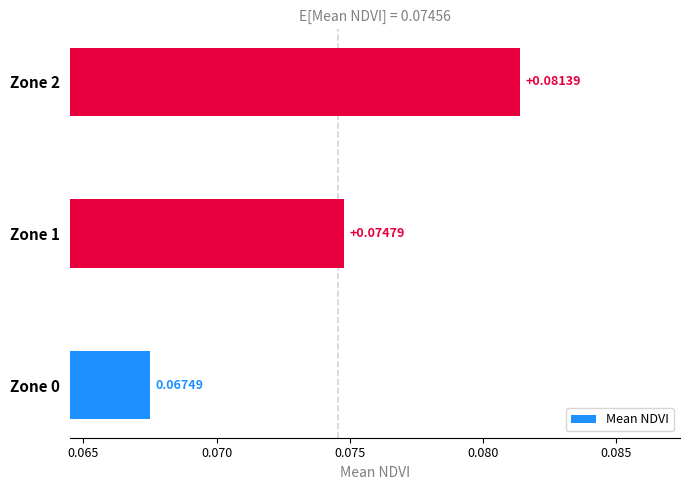

Does the chart contain stacked bars?

No